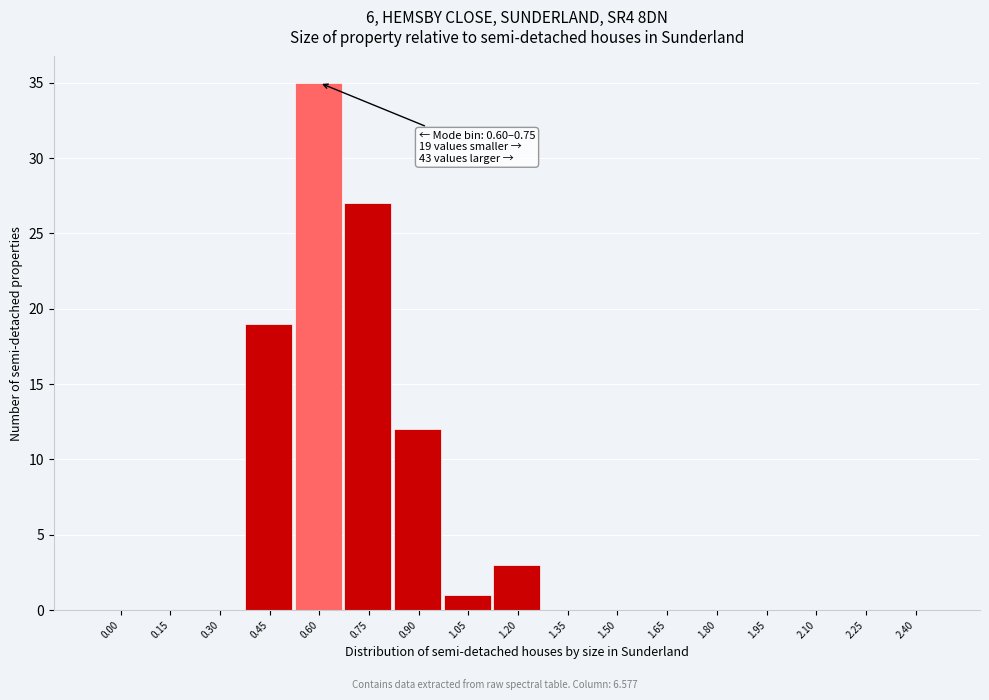

Reading left to right, transcribe all the data shown in this chart.

0.00=0	0.15=0	0.30=0	0.45=19	0.60=35	0.75=27	0.90=12	1.05=1	1.20=3	1.35=0	1.50=0	1.65=0	1.80=0	1.95=0	2.10=0	2.25=0	2.40=0